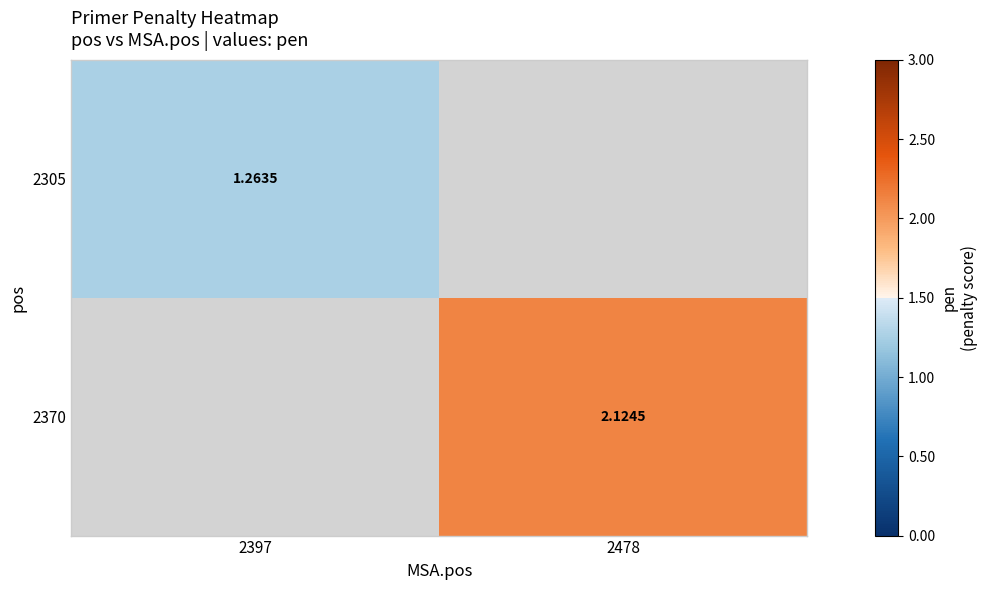

Which has a higher value, 2397 or 2478?

2478